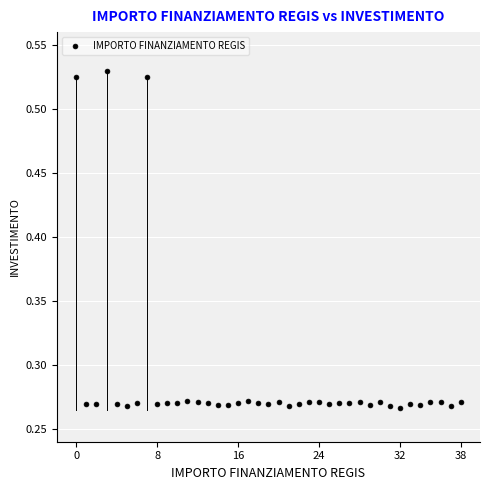

How many data points are displayed?

39